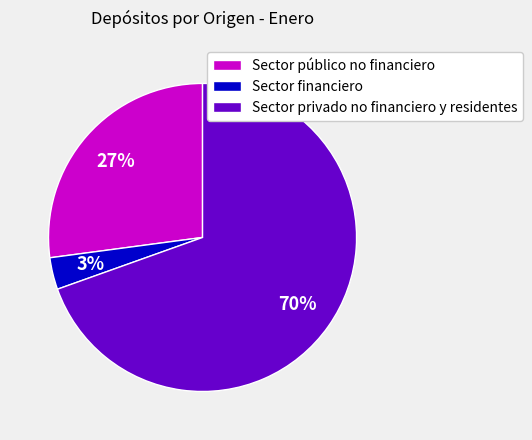

Count the number of slices in the pie.

3